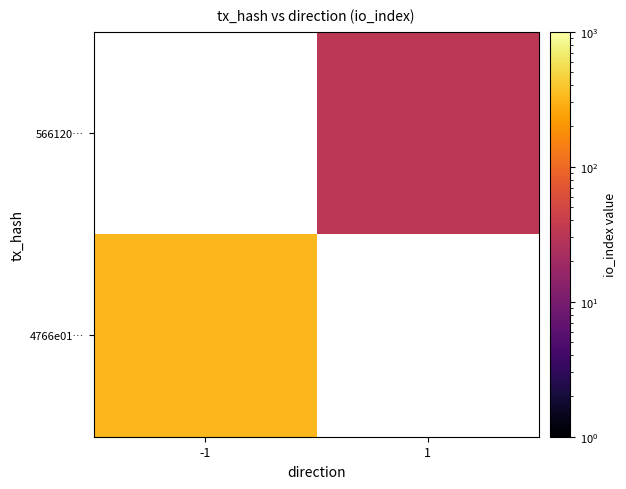

At which label is 4766e01… closest to 327?

-1